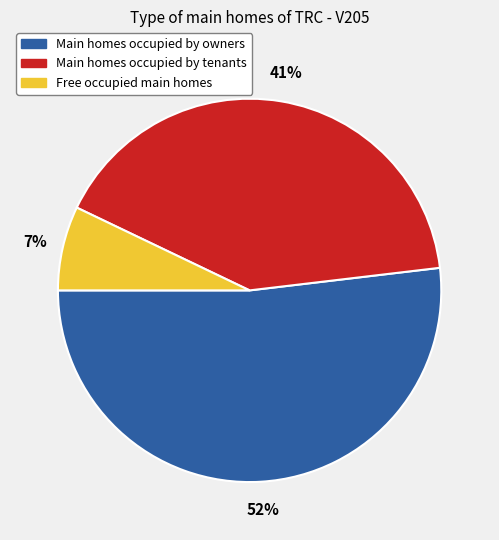

Is there a majority slice in this chart?

Yes